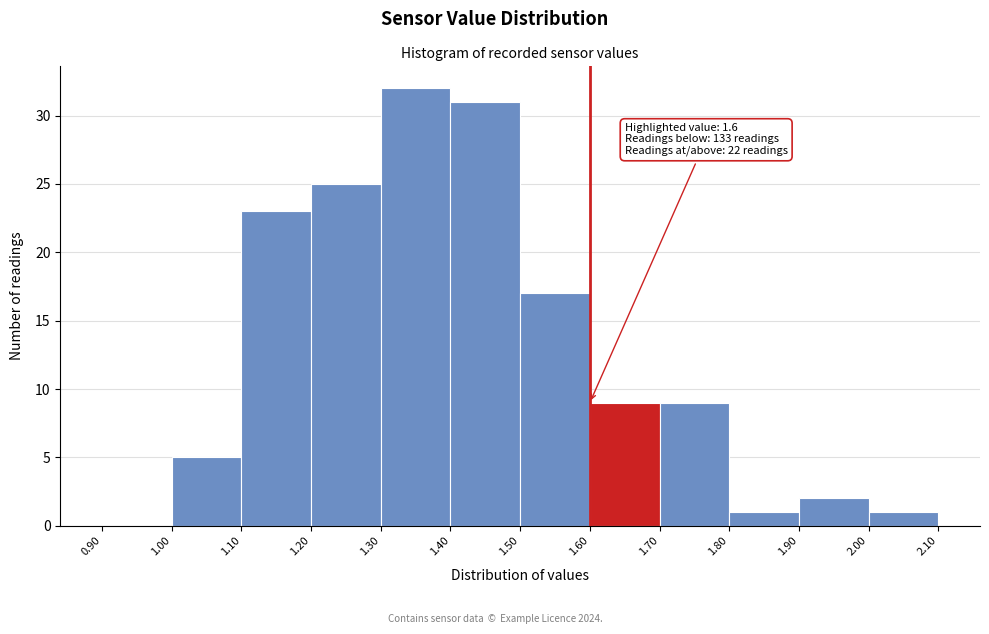

Which range on the x-axis has the tallest bar?

1.30 to 1.40